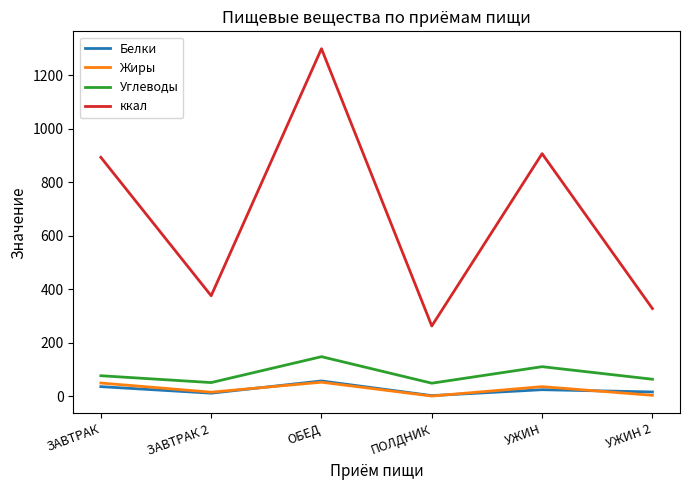

Which series has the widest spread of values?

ккал